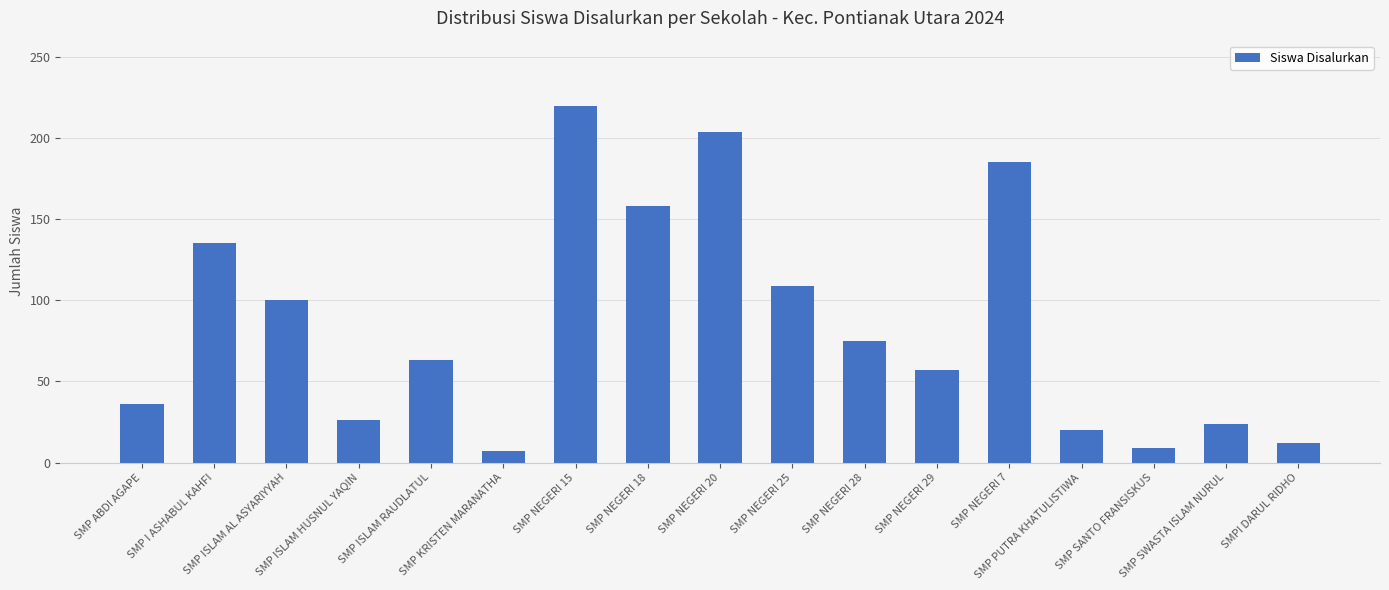

What is the difference between the maximum and minimum values?

213